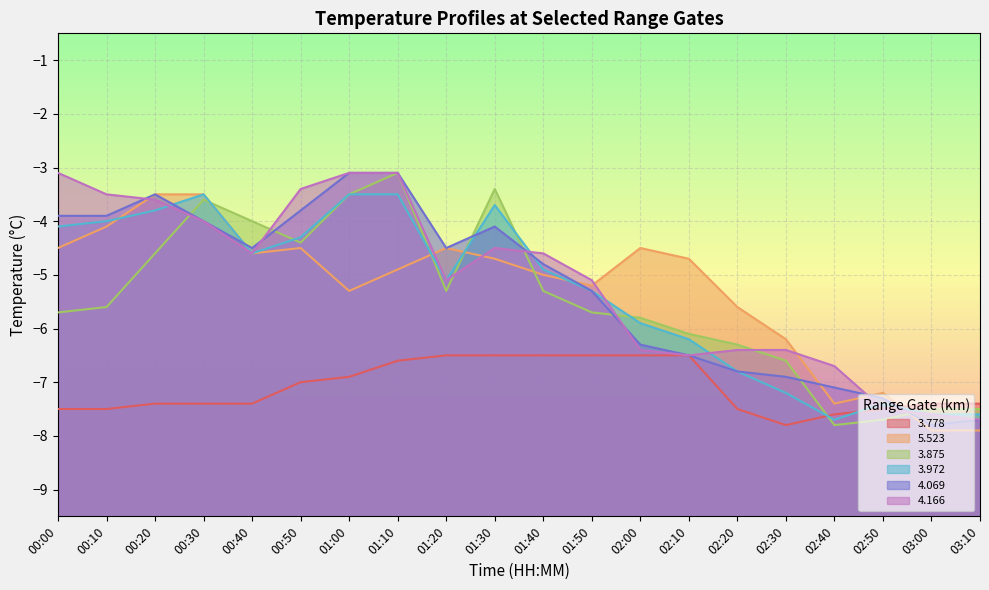

What is the difference between the second highest and minimum values in the 5.523 series?

4.4